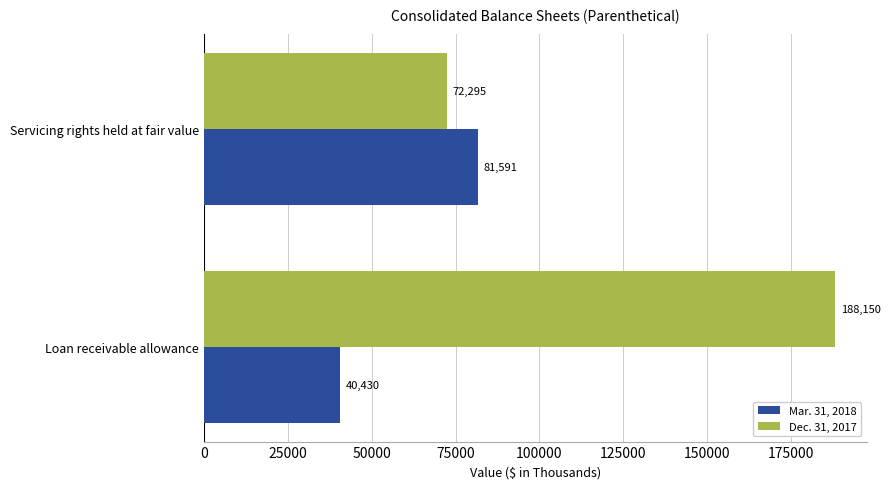

Rank the series by their average value, from lowest to highest.

Mar. 31, 2018, Dec. 31, 2017